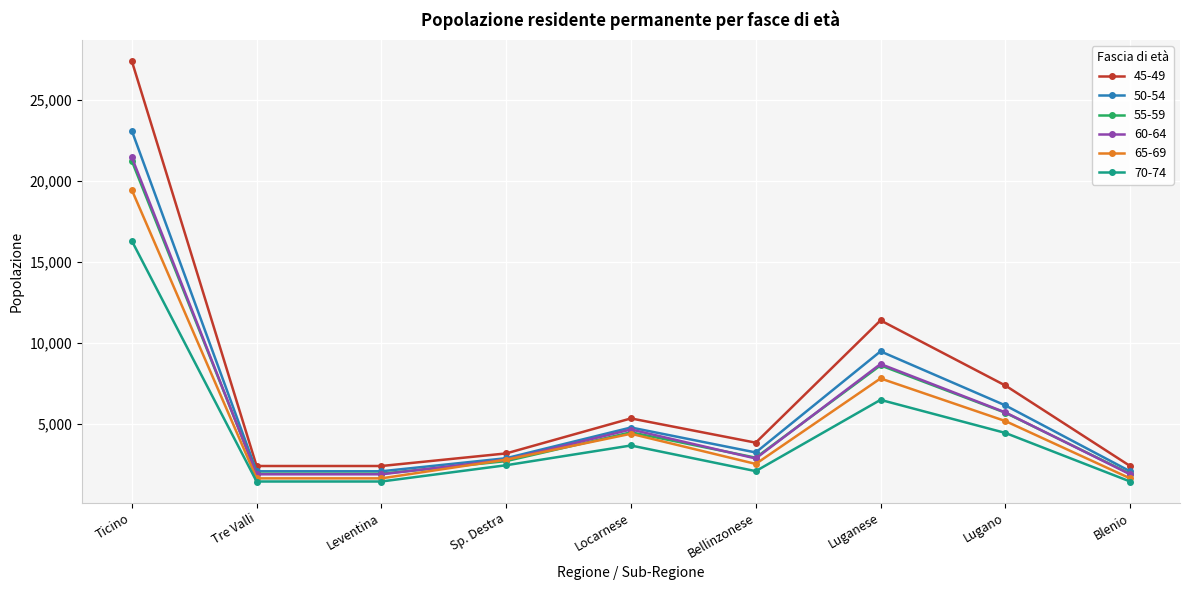

The value of 55-59 at Locarnese is 4458. True or false?

True